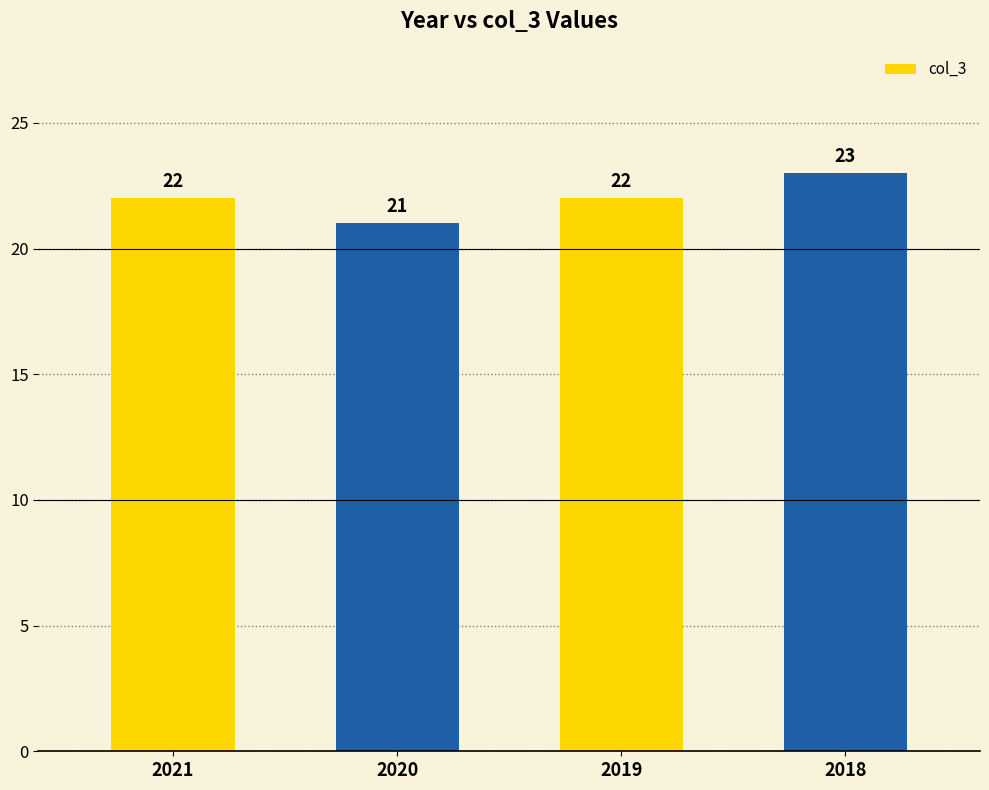

The chart shows a value of 38 at 2018. True or false?

False